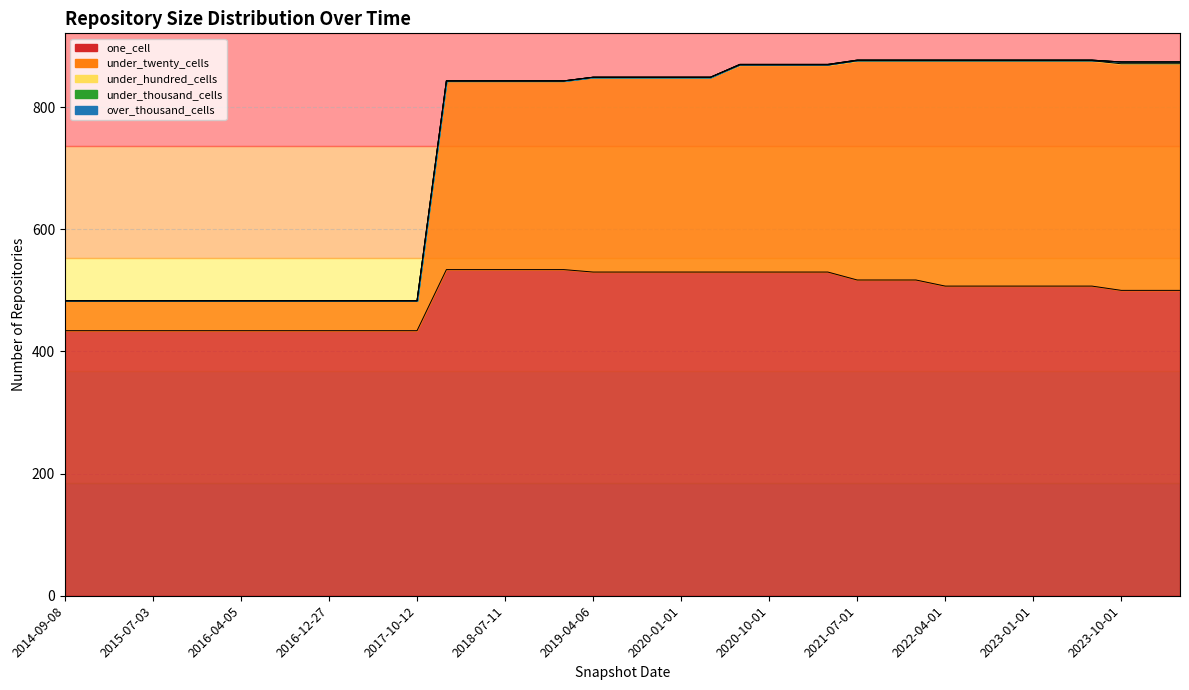

At how many categories does at least one series exceed 439?

26